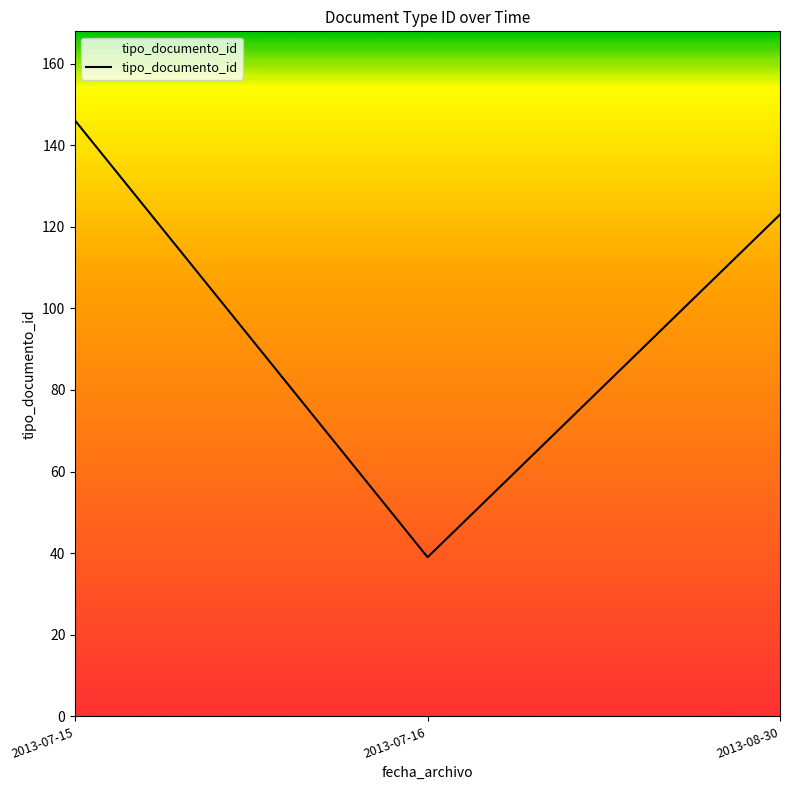

Is it true that the value at 2013-07-16 is 39?

True